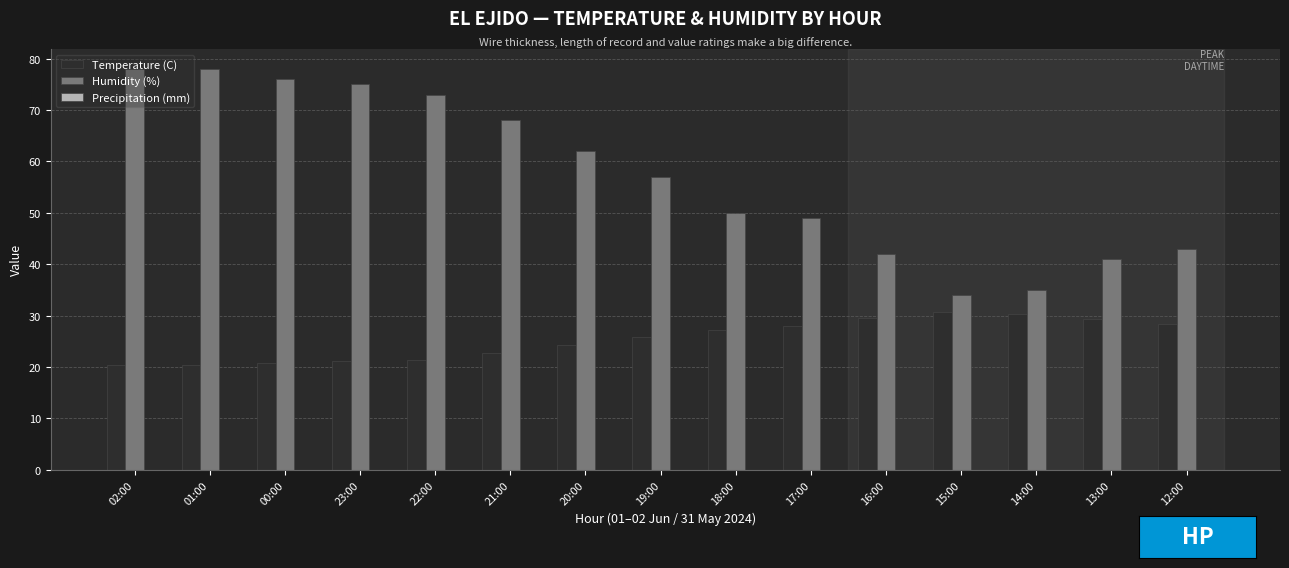

At how many categories does at least one series exceed 38?

13